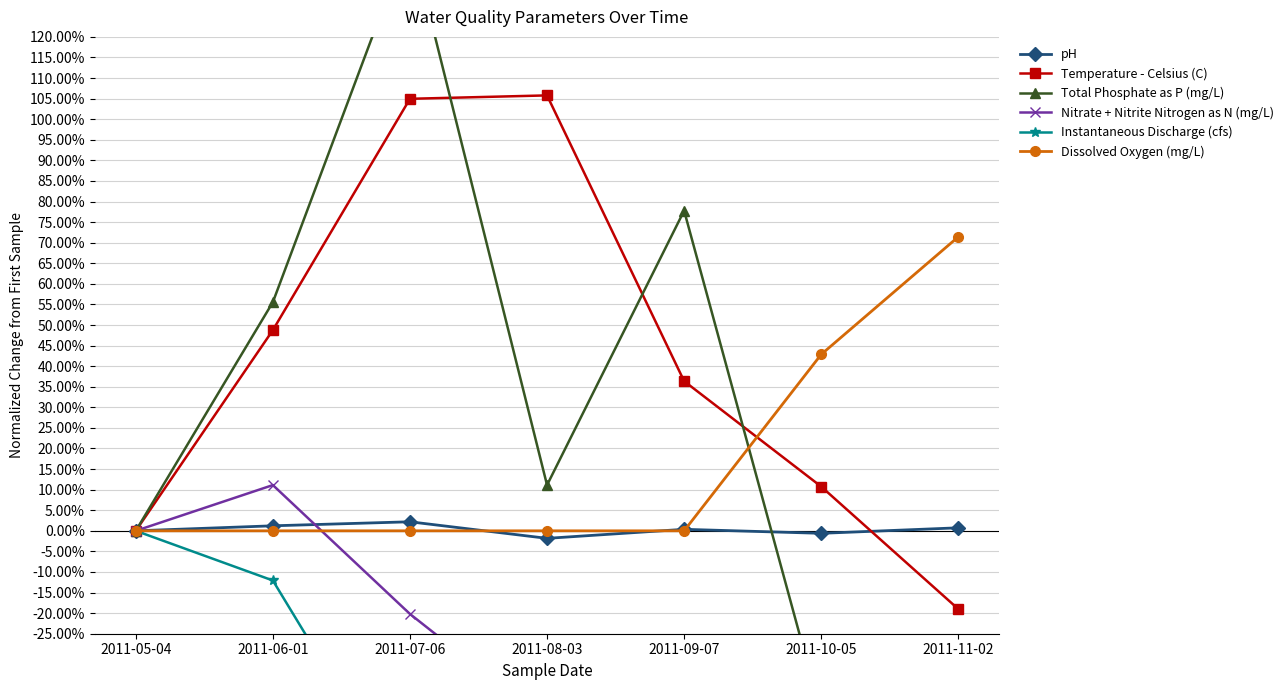

How many lines are shown in the chart?

6